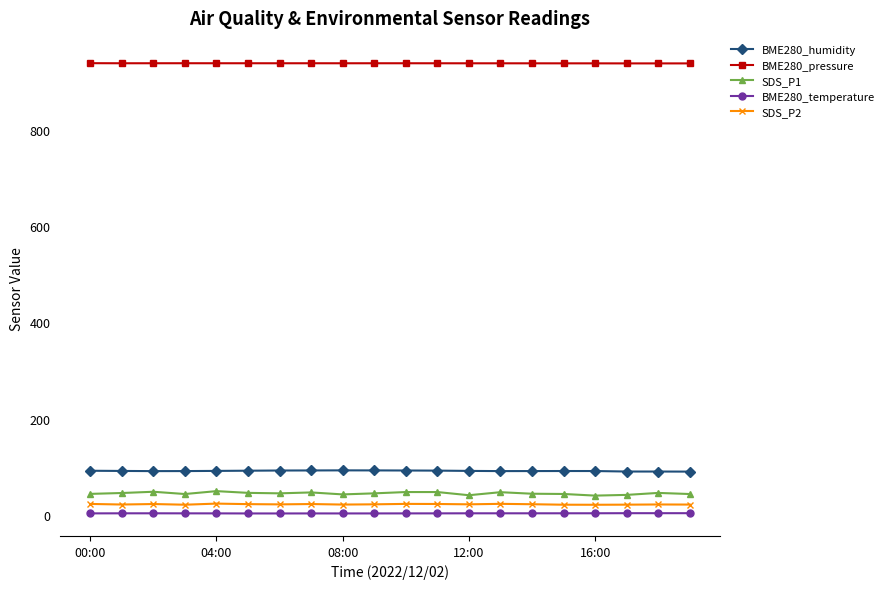

Which series has the largest total across all categories?

BME280_pressure